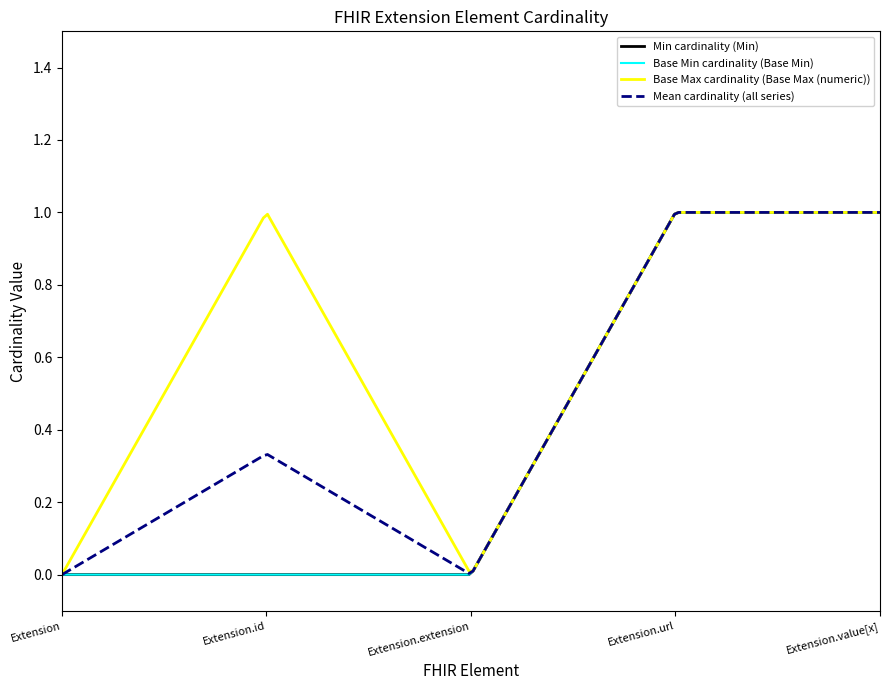

Does the chart display data point markers on the line(s)?

No